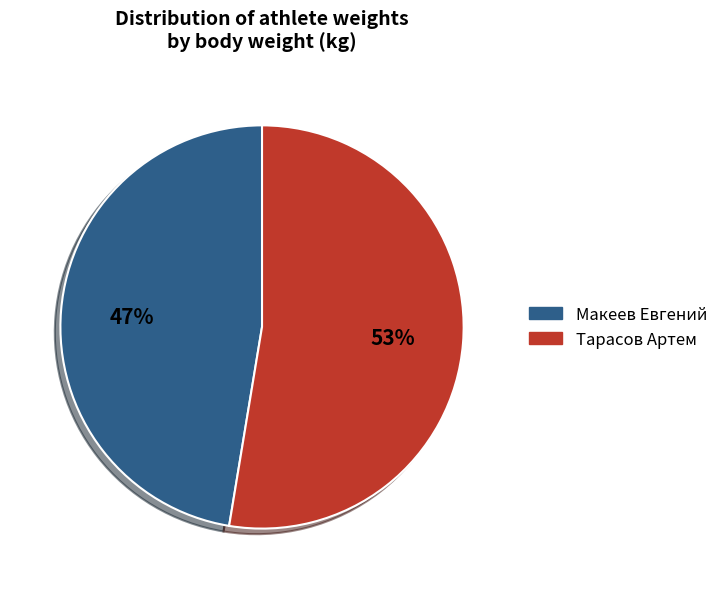

The Макеев Евгений slice represents 47% of the pie. True or false?

True